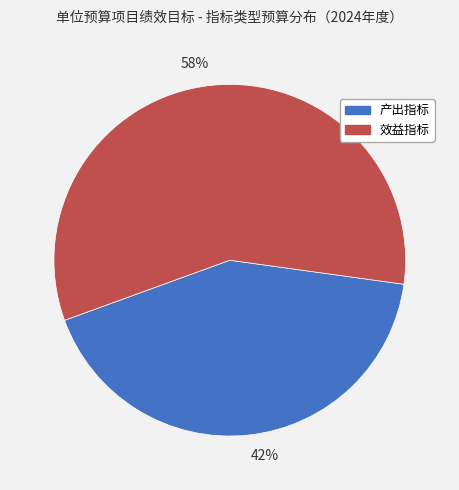

To the nearest percent, what is the combined percentage of 42% and 58%?

100%